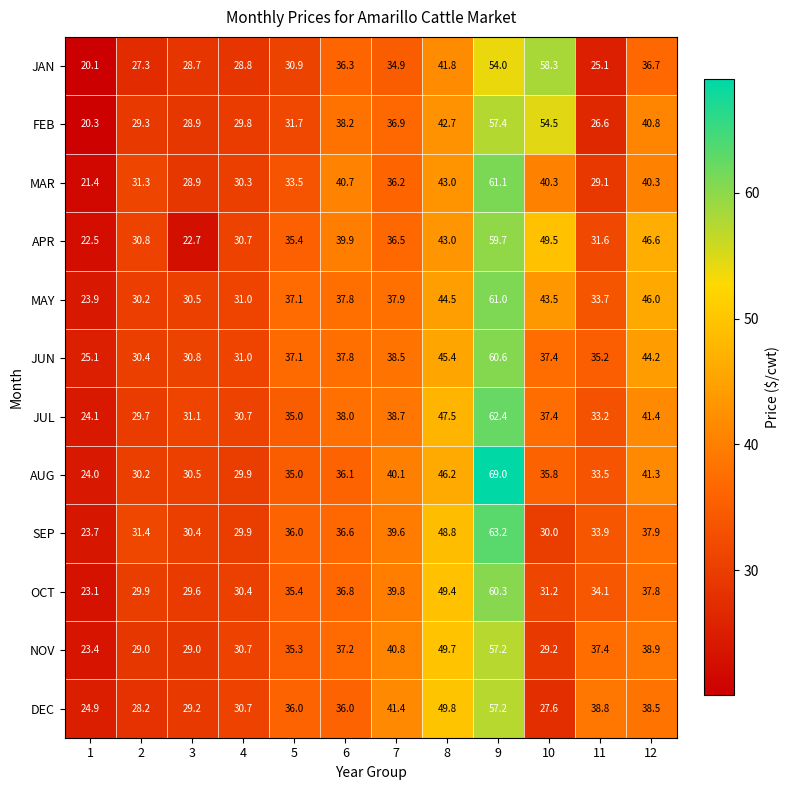

What is the smallest value displayed?

20.1